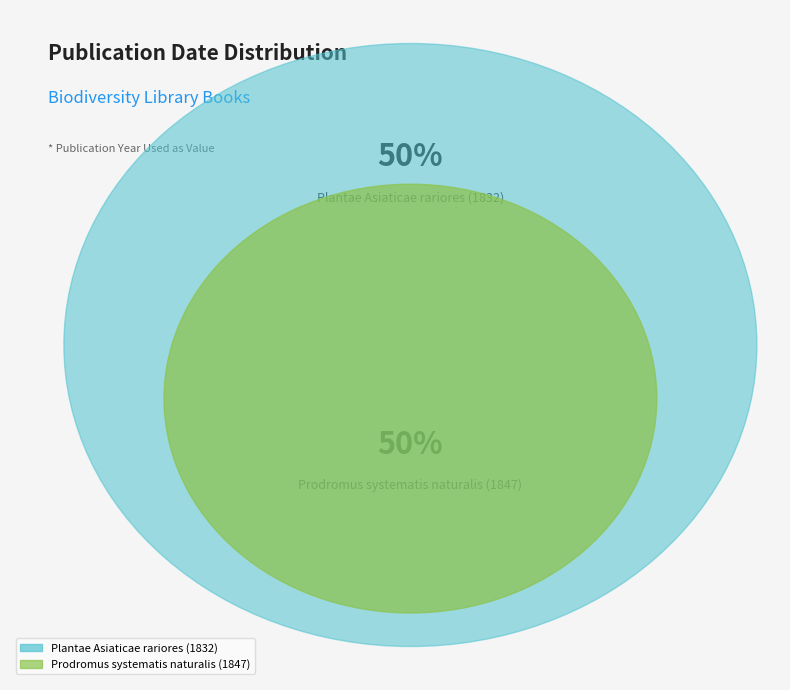

Which has a higher value, Prodromus systematis naturalis (1847) or Plantae Asiaticae rariores (1832)?

Prodromus systematis naturalis (1847)